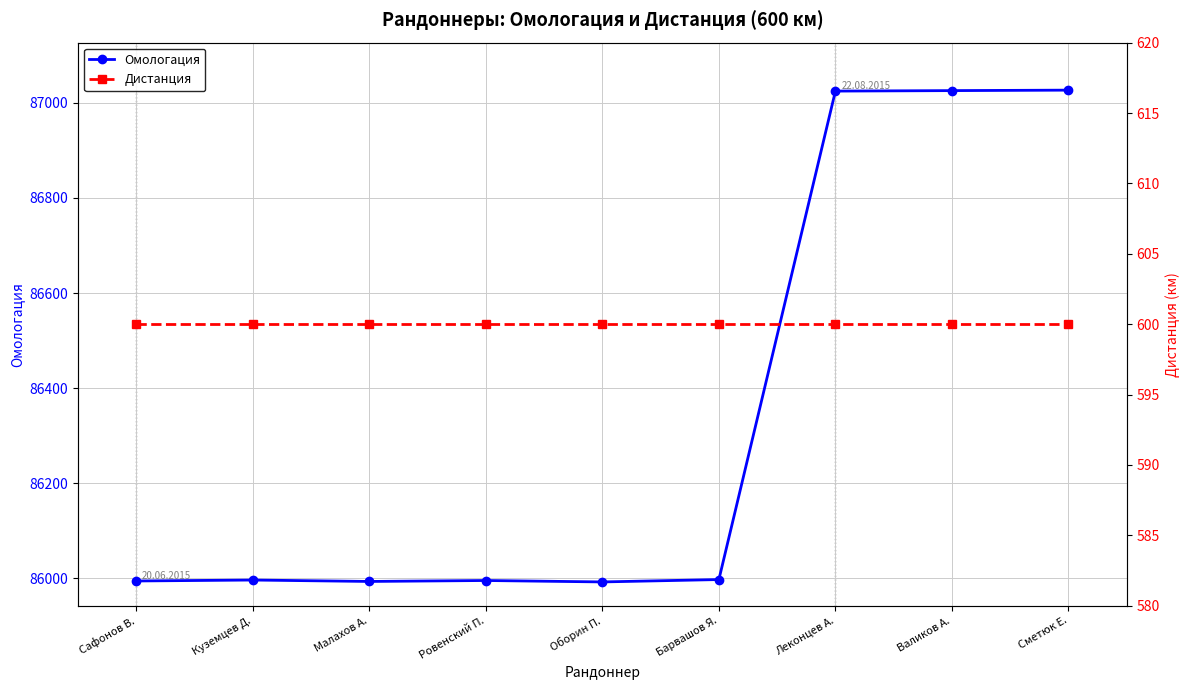

Rank the series by their average value, from lowest to highest.

Дистанция, Омологация